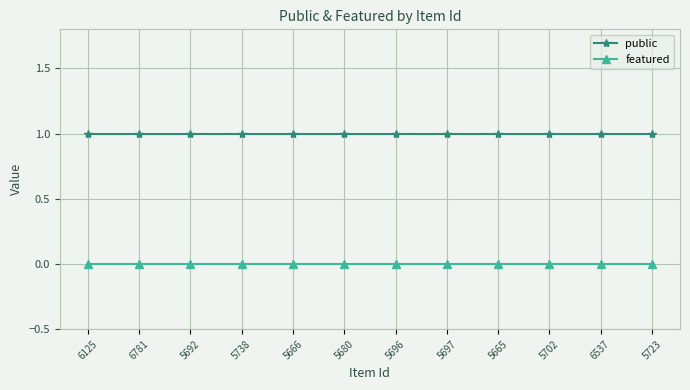

Does the chart have visible grid lines?

Yes